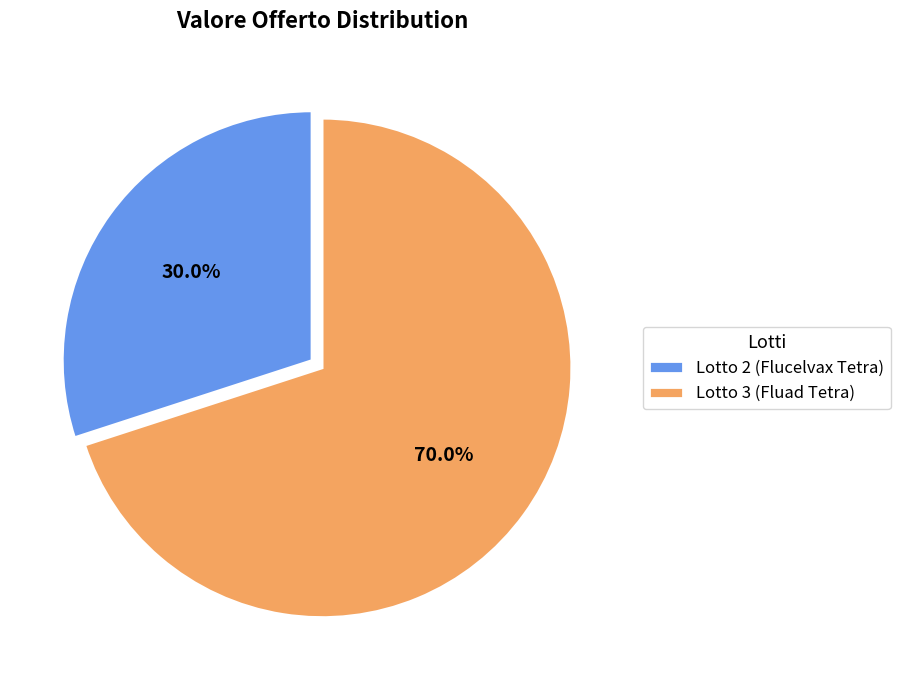

To the nearest percent, what portion does Lotto 3 (Fluad Tetra) represent?

70%